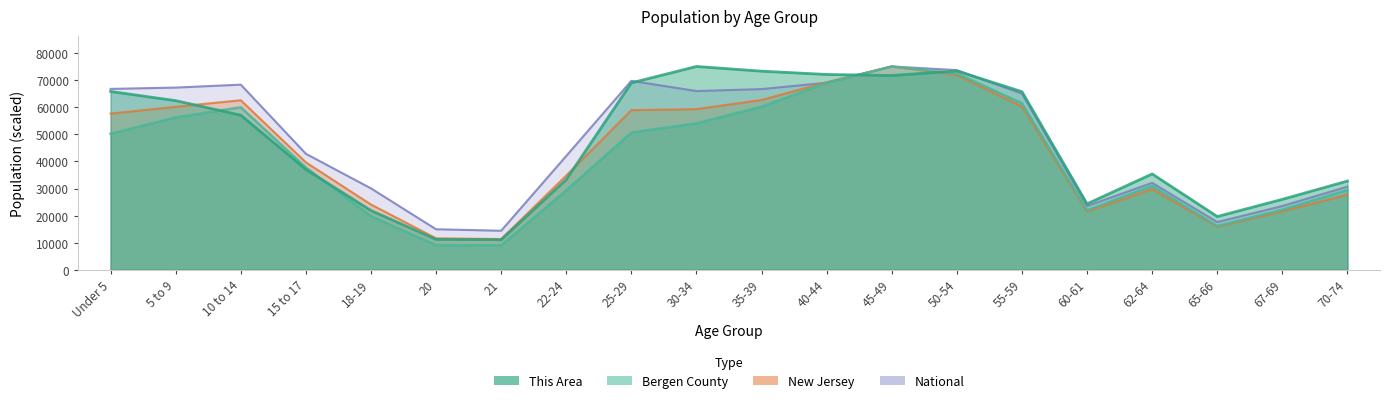

What is the value of the Bergen County point at the 19th from the left?

22182.0